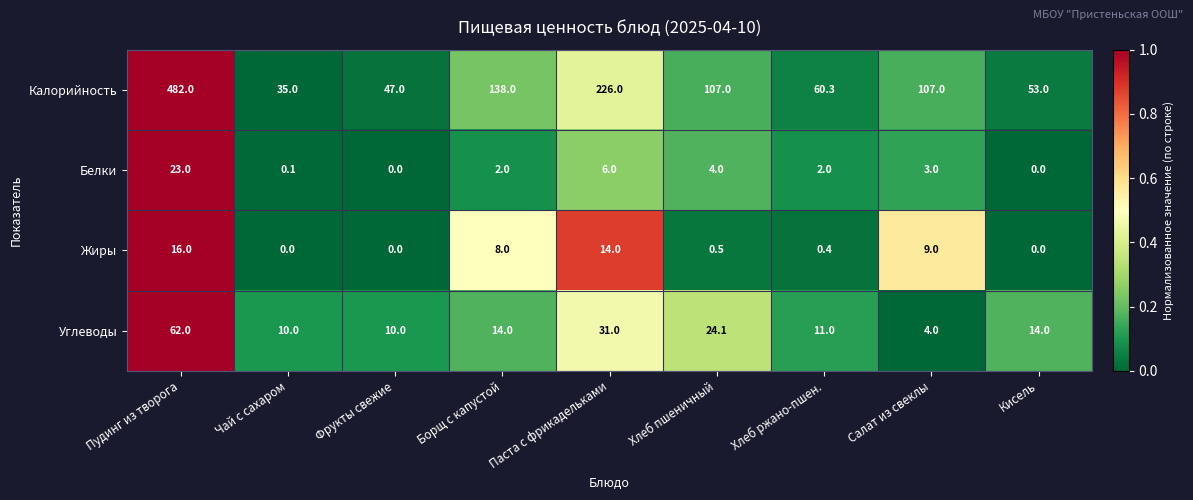

Which series has the largest range (max minus min)?

Калорийность